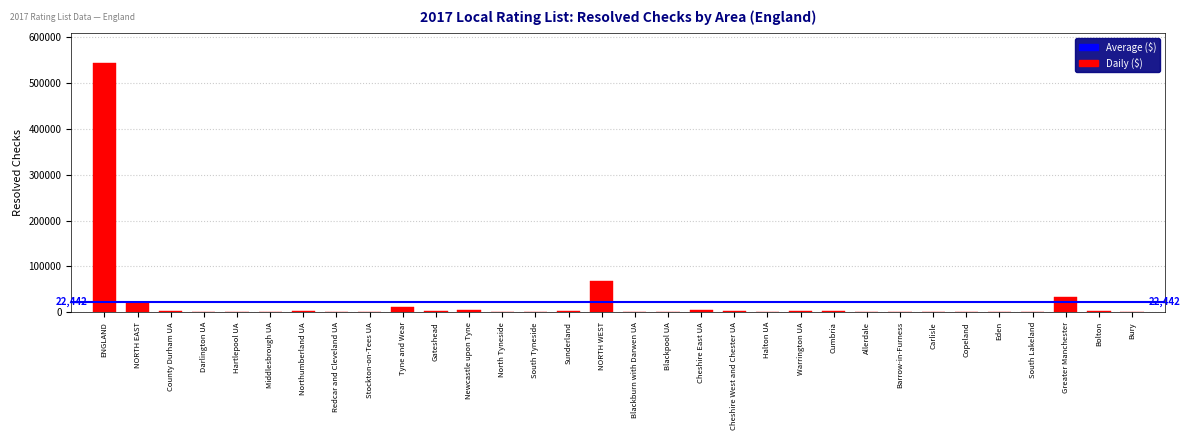

What is the sum of all values?

718160